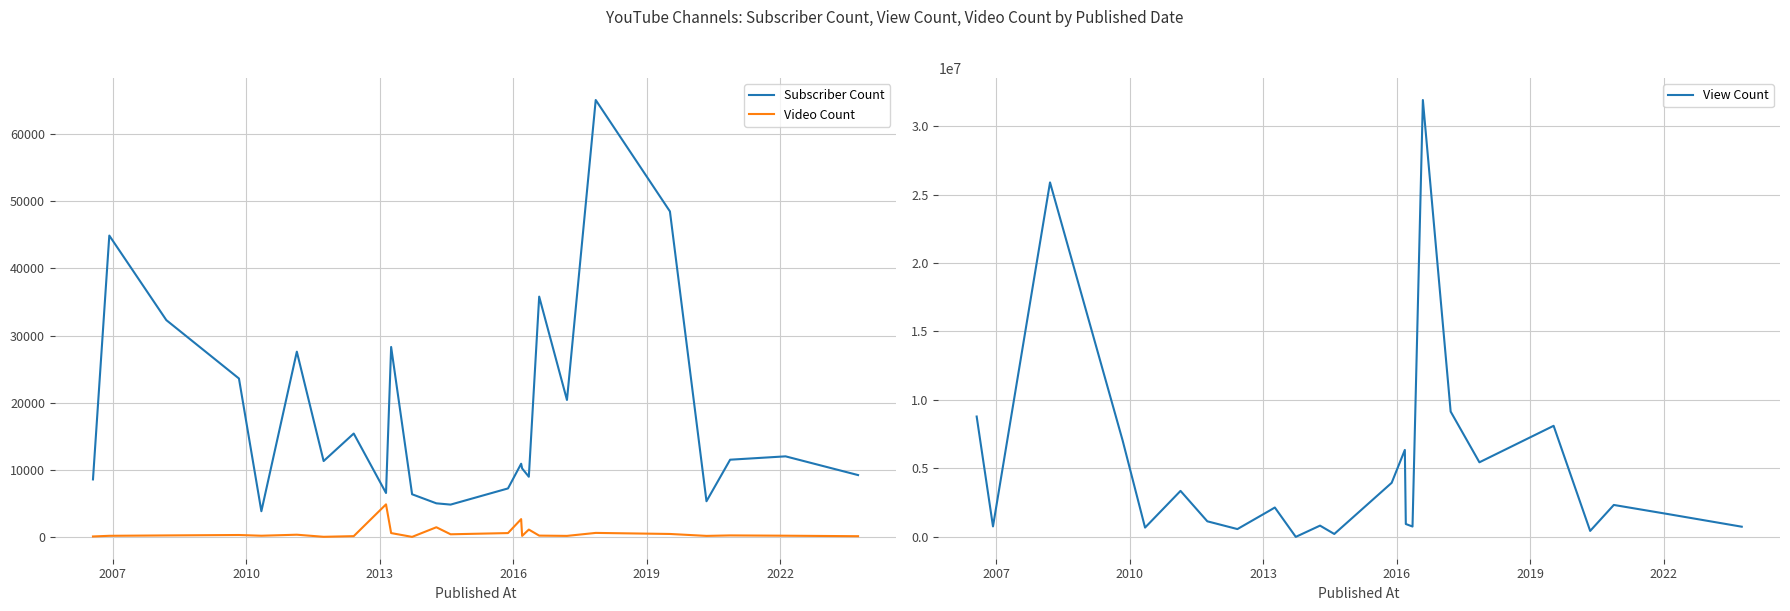

True or false: View Count and Video Count intersect in this chart.

False